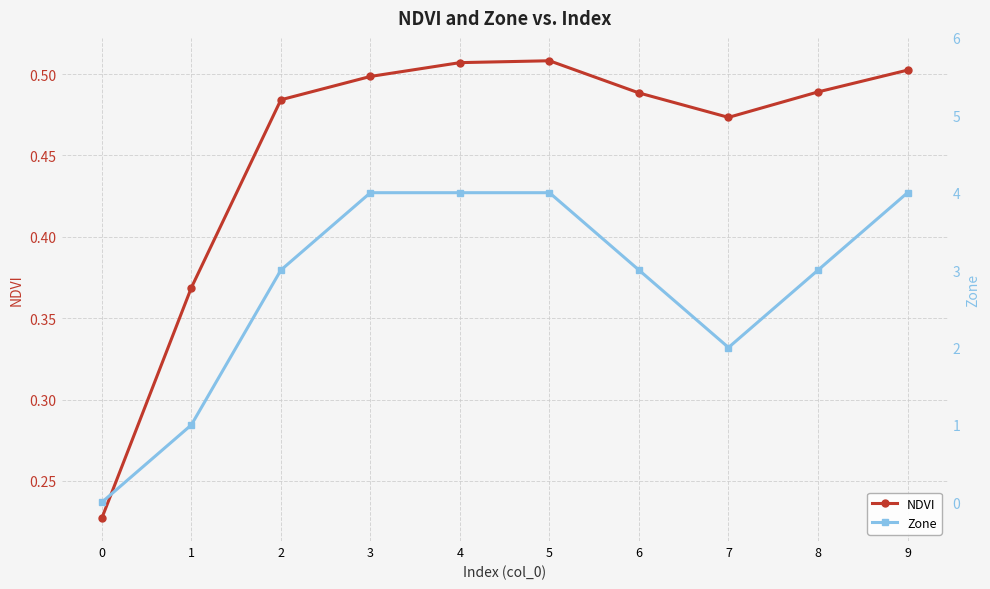

Reading left to right, what are all the values shown in this chart?

NDVI: 0.2	0.4	0.5	0.5	0.5	0.5	0.5	0.5	0.5	0.5
Zone: 0.0	1.0	3.0	4.0	4.0	4.0	3.0	2.0	3.0	4.0